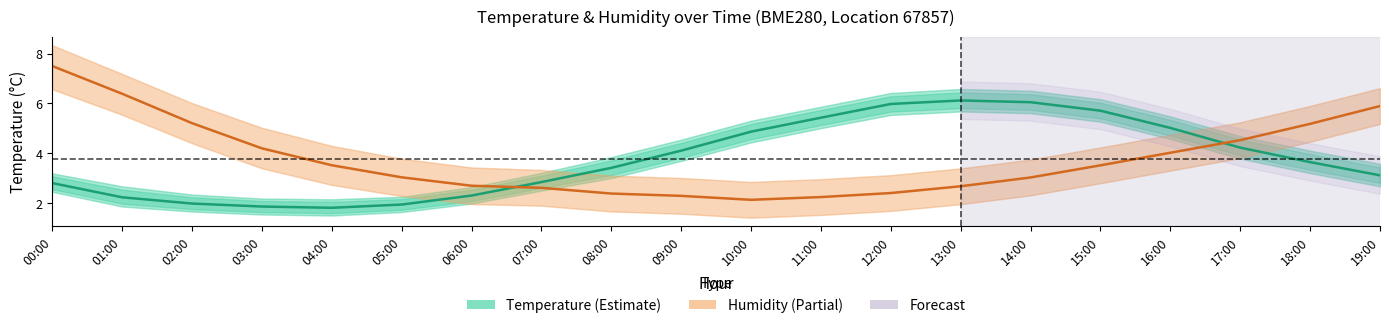

Where is the first local minimum for Temperature (°C)?

04:00